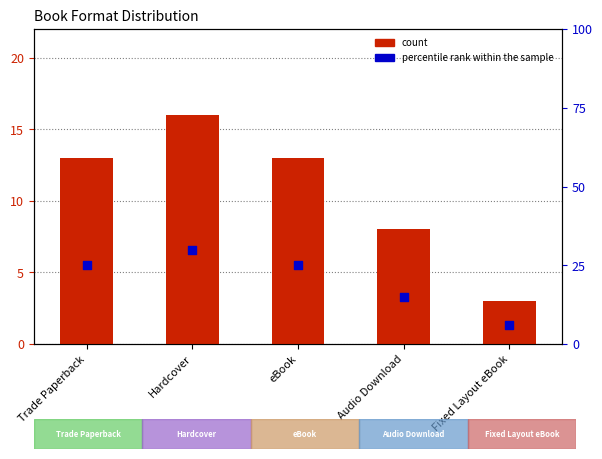

At which category is the sum across all series the highest?

Hardcover